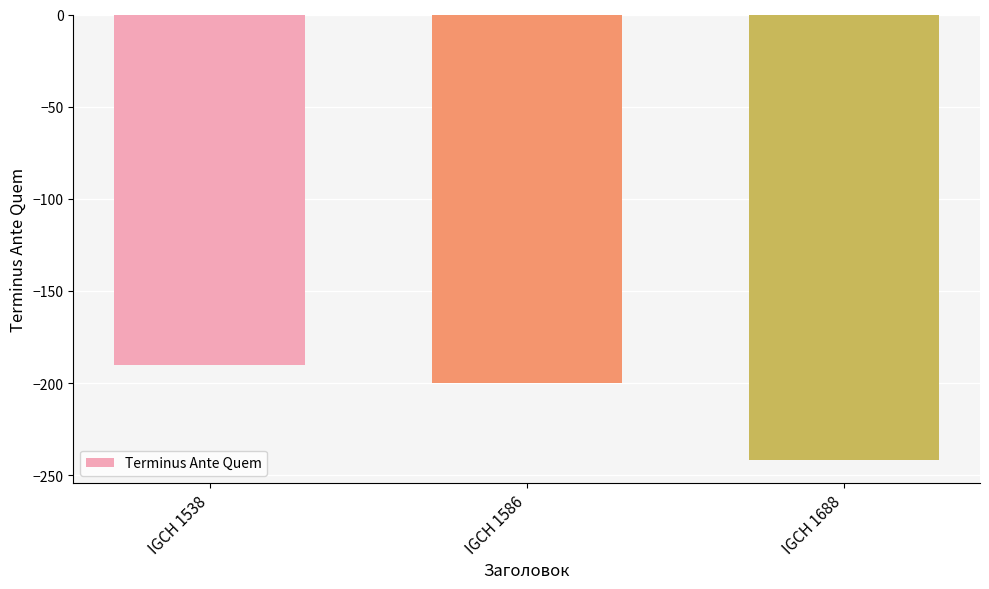

List the labels in order of value, largest first.

IGCH 1538, IGCH 1586, IGCH 1688